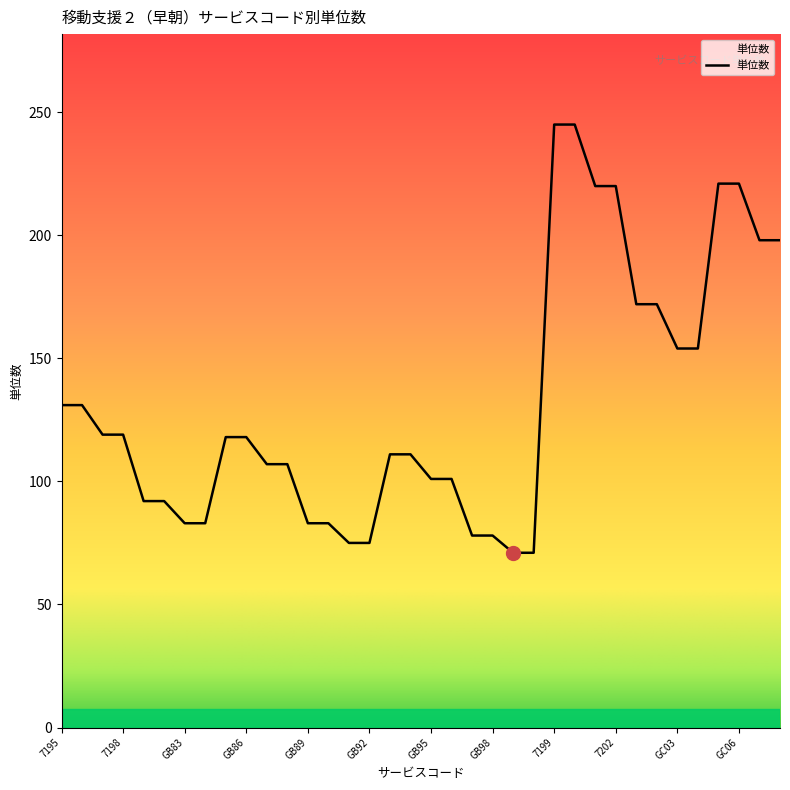

What is the difference between the maximum and minimum values?

174